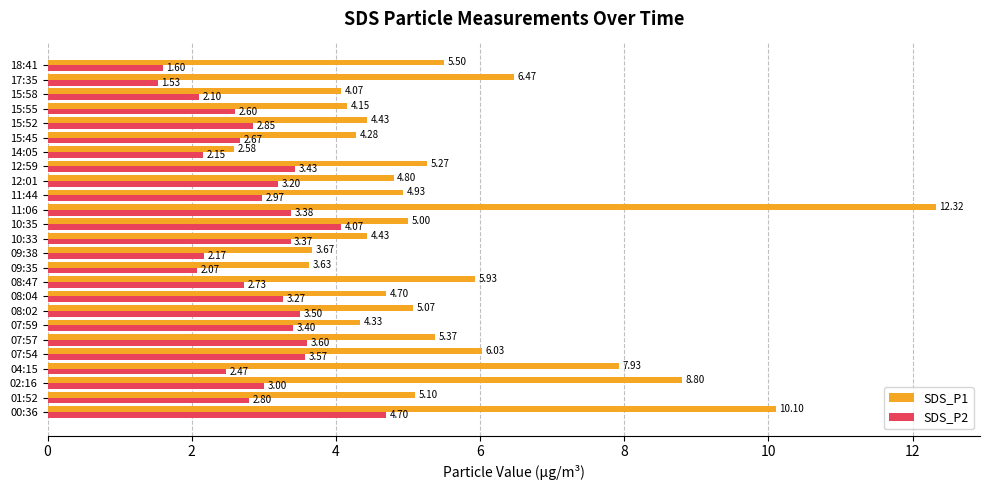

At how many categories does at least one series exceed 7?

4